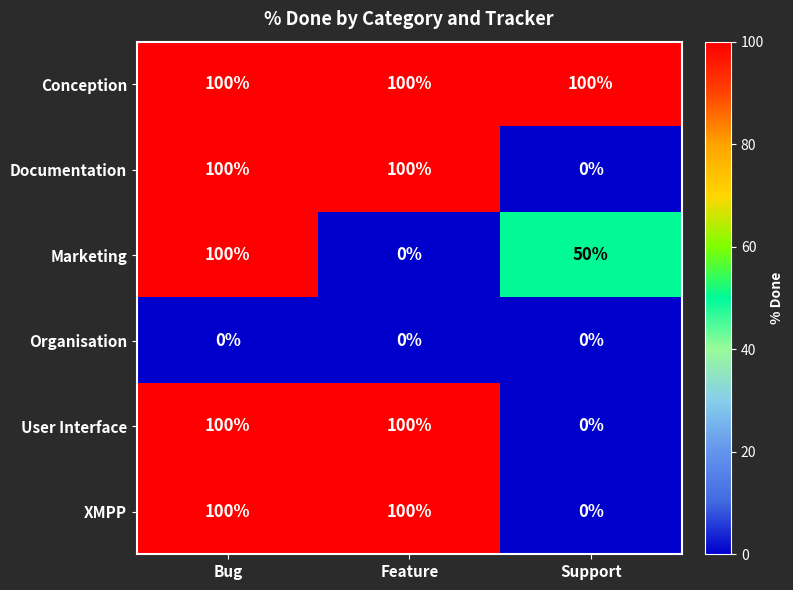

Is it true that XMPP equals 100 at Feature?

True